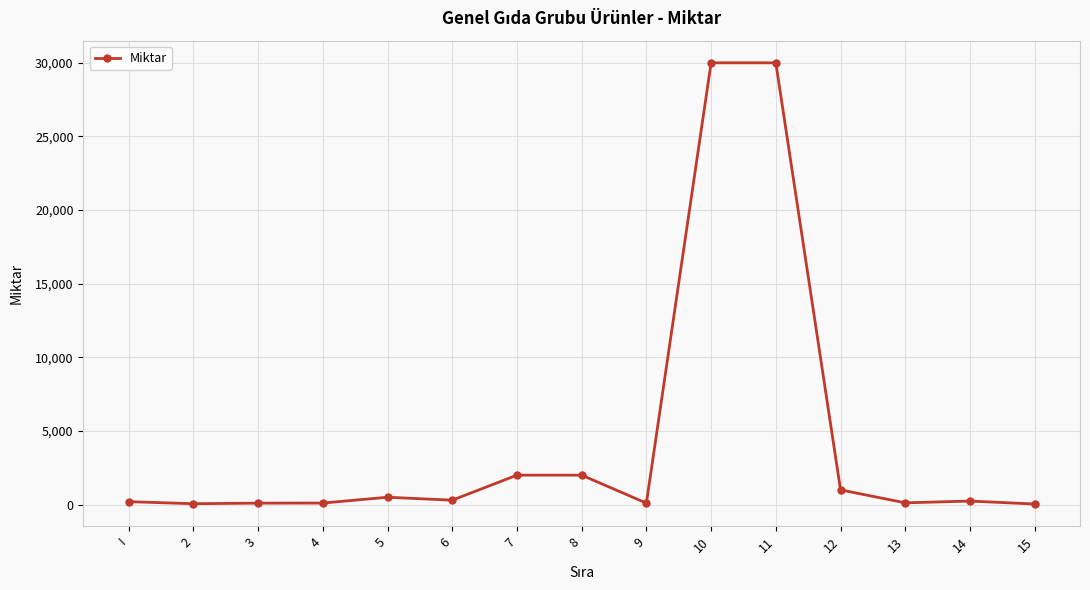

What is the sum of all values?

66765